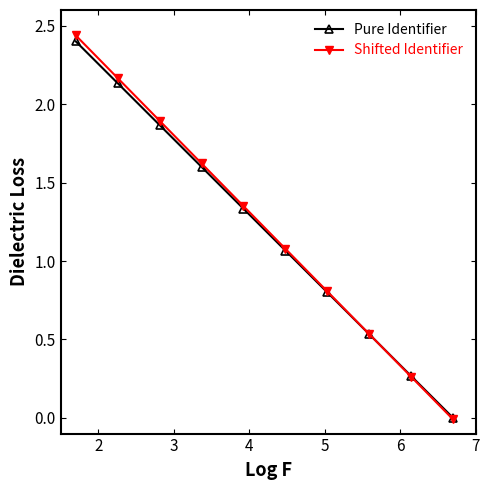

Count the number of data series in this chart.

2